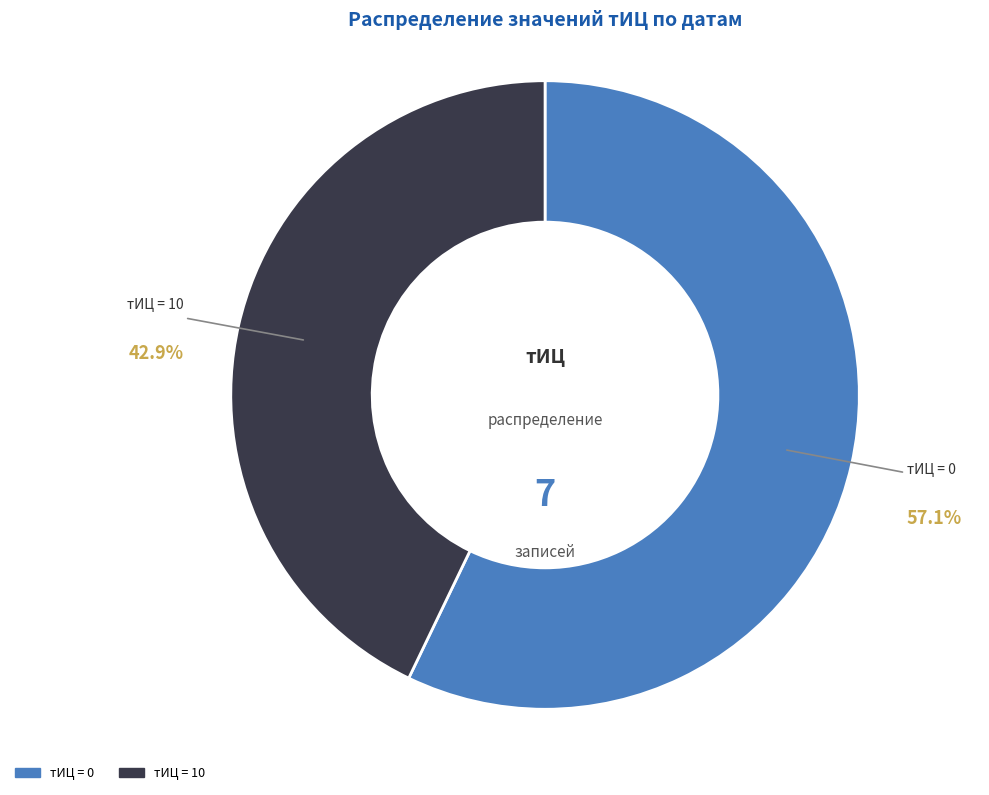

Is there a majority slice in this chart?

Yes